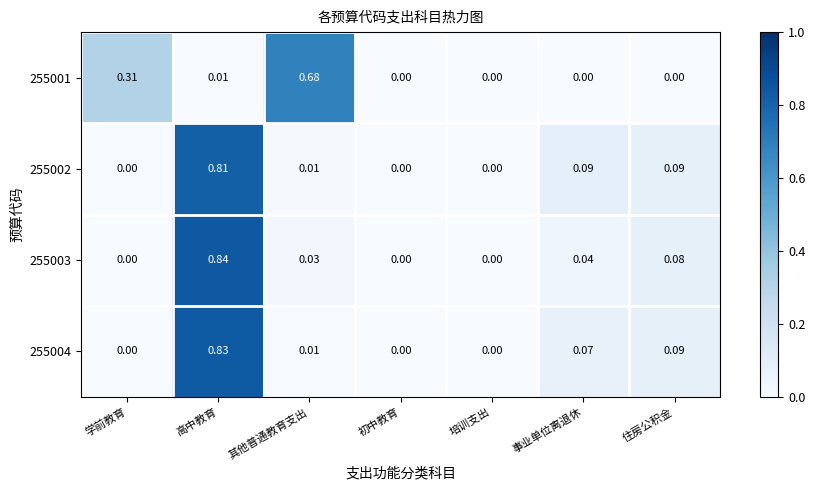

Which category has the highest value across all series?

高中教育